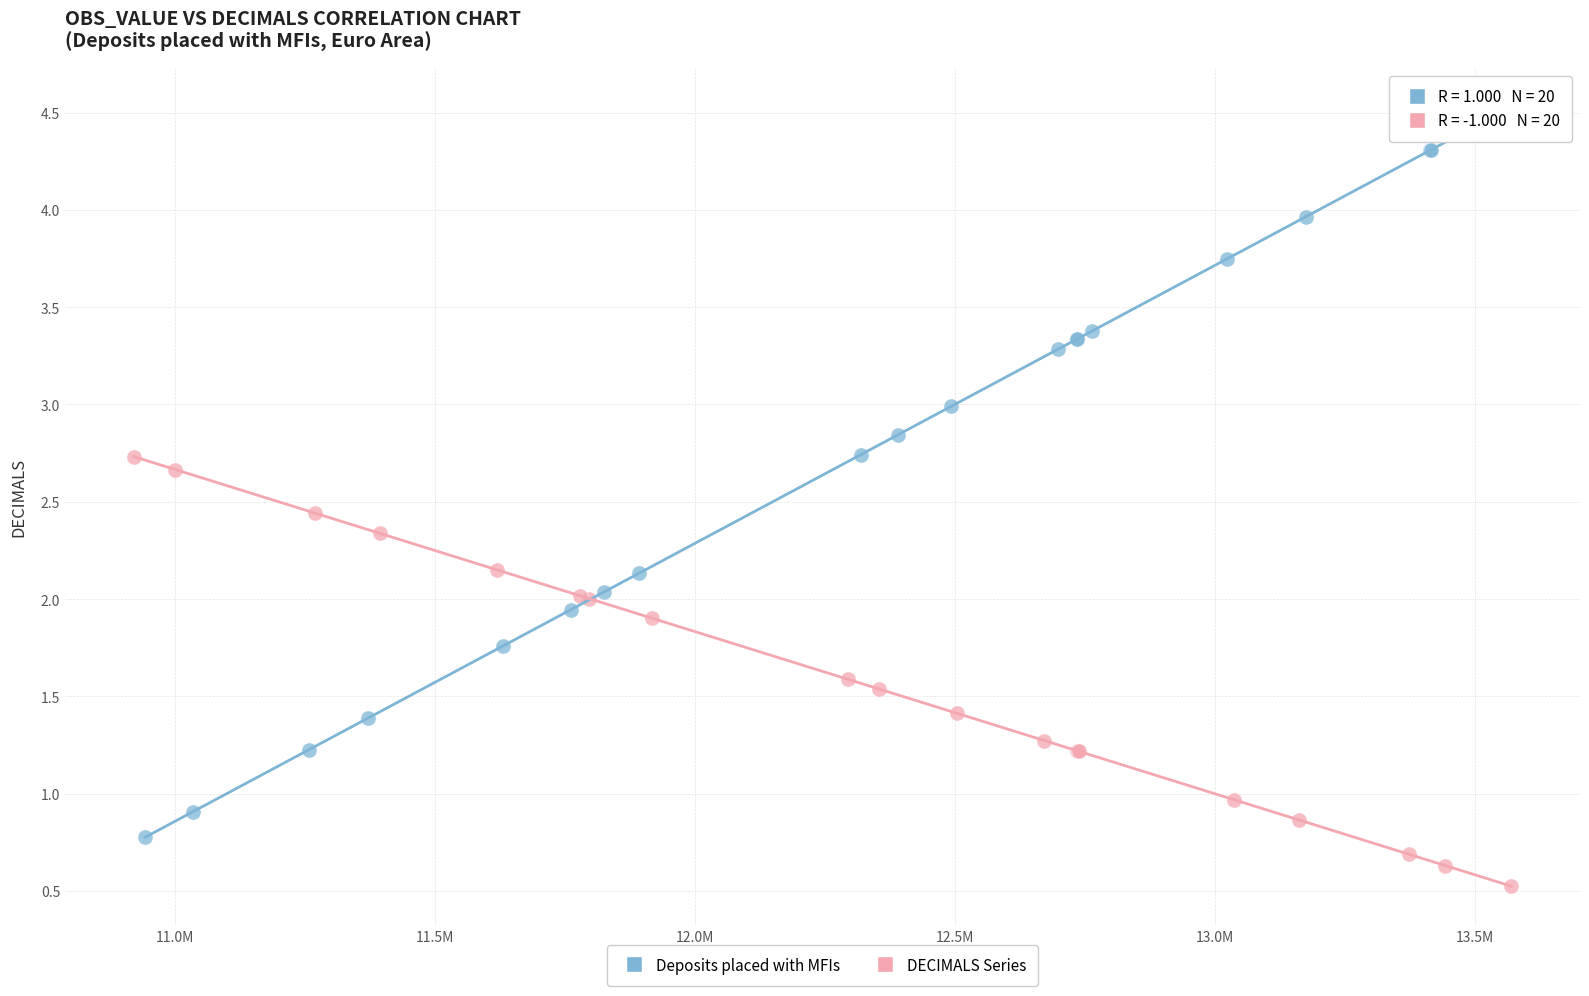

Which series has the largest Y range (max minus min)?

Deposits placed with MFIs